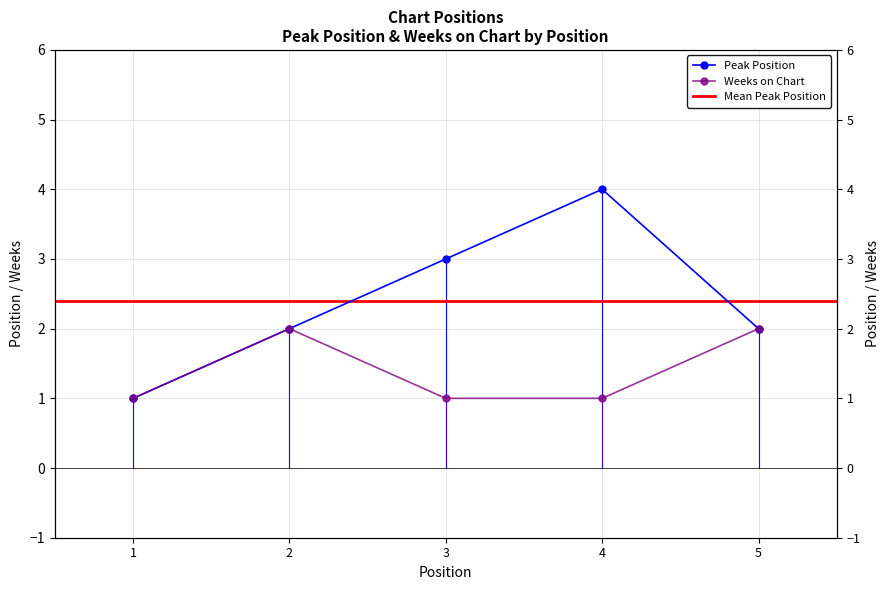

What is the value of the Weeks on Chart point at the 2nd from the left?

2